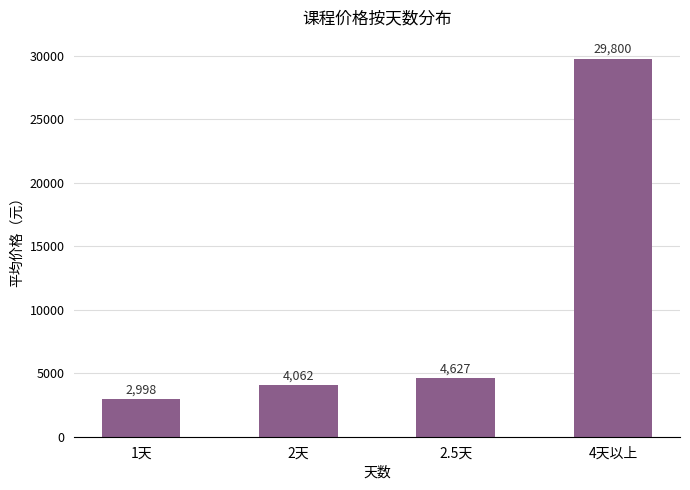

Rank the categories by value from highest to lowest.

4天以上, 2.5天, 2天, 1天